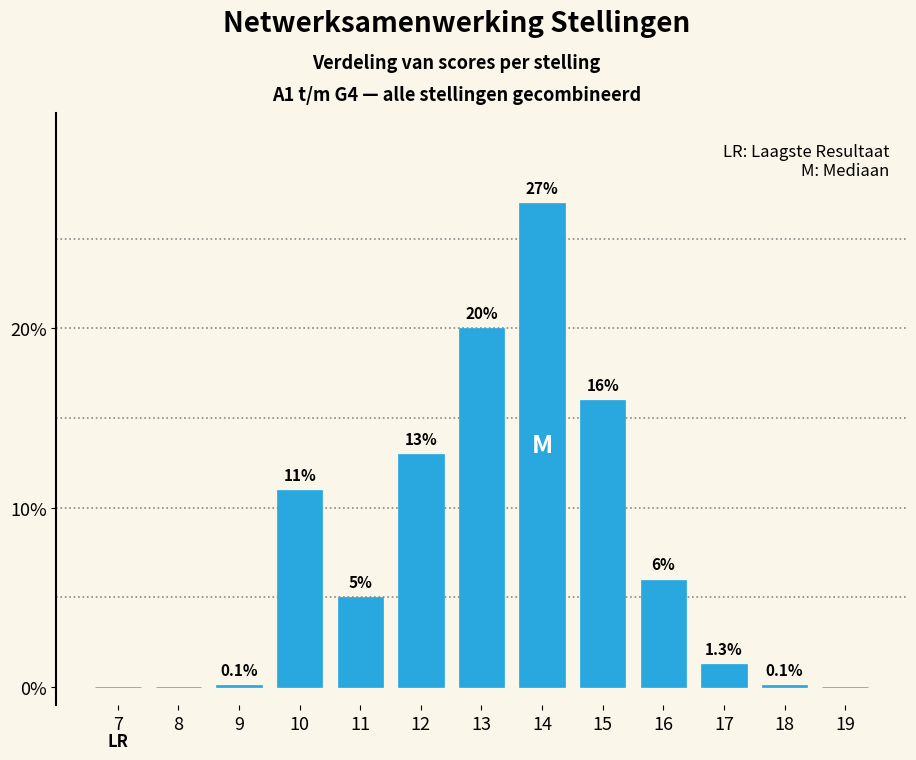

Reading left to right, what are all the values shown in this chart?

7=0.0	8=0.0	9=0.1	10=11.0	11=5.0	12=13.0	13=20.0	14=27.0	15=16.0	16=6.0	17=1.3	18=0.1	19=0.0